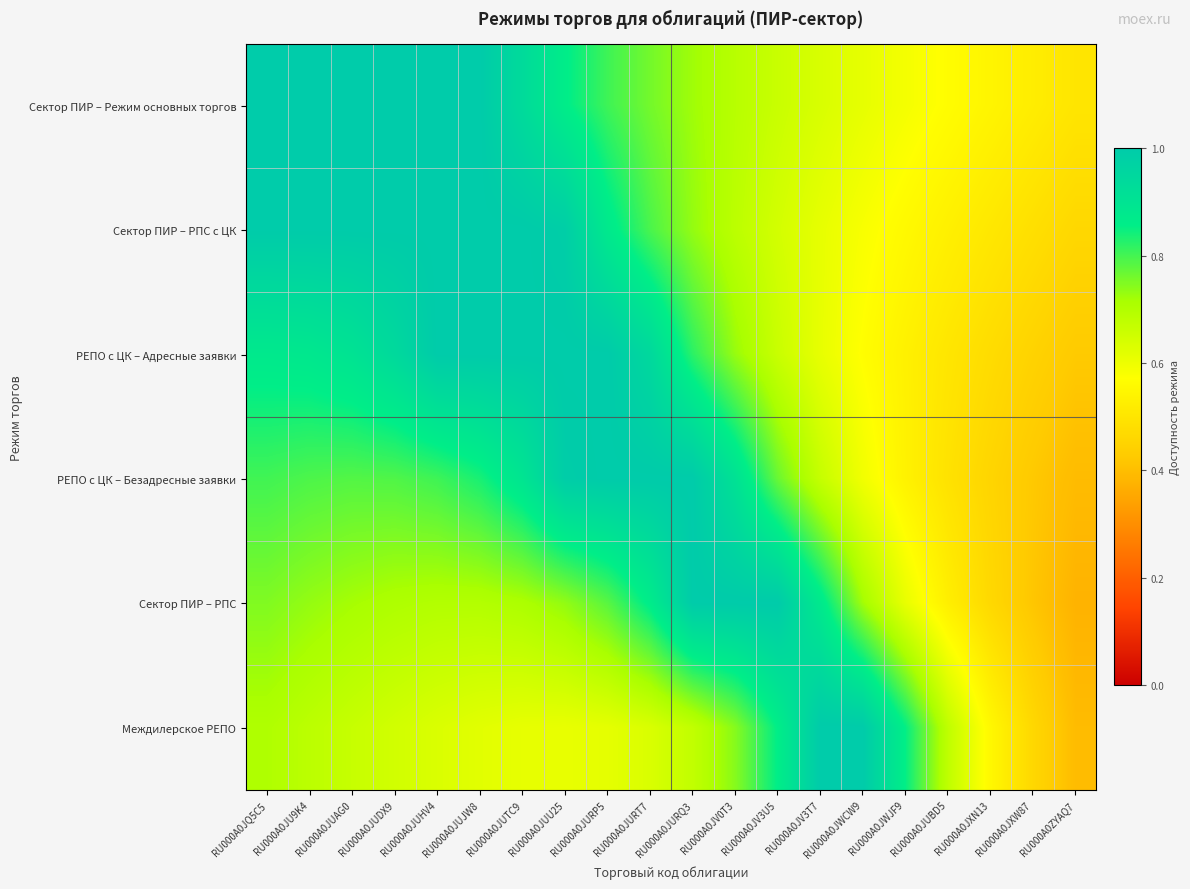

Count the number of data series in this chart.

6